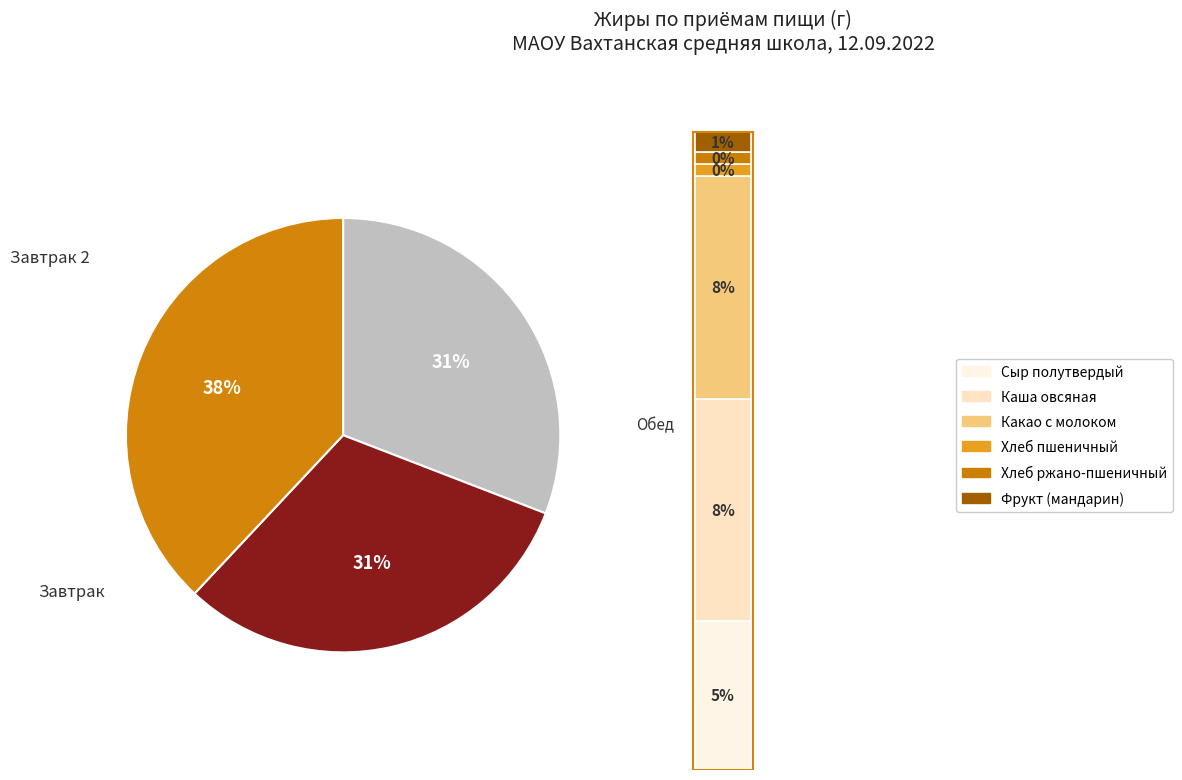

How many slices are in this pie chart?

3